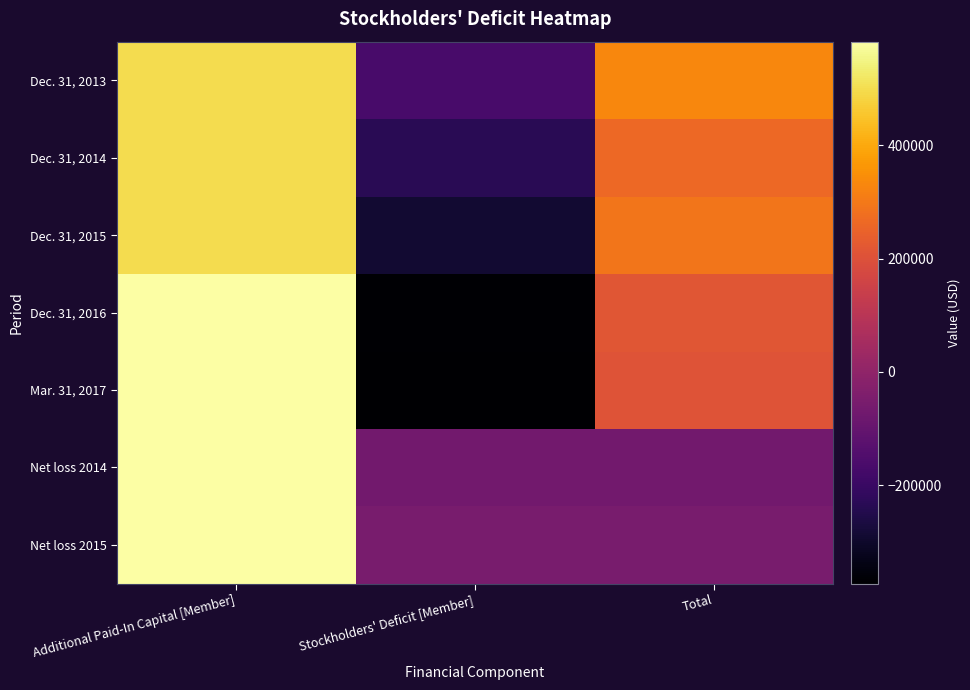

Reading left to right, what are all the values shown in this chart?

Dec. 31, 2013: Additional Paid-In Capital [Member]=497500	Stockholders' Deficit [Member]=-165818	Total=331682
Dec. 31, 2014: Additional Paid-In Capital [Member]=497500	Stockholders' Deficit [Member]=-234596	Total=262904
Dec. 31, 2015: Additional Paid-In Capital [Member]=497500	Stockholders' Deficit [Member]=-288809	Total=294260
Dec. 31, 2016: Additional Paid-In Capital [Member]=583069	Stockholders' Deficit [Member]=-367721	Total=215348
Mar. 31, 2017: Additional Paid-In Capital [Member]=583069	Stockholders' Deficit [Member]=-374040	Total=209029
Net loss 2014: Additional Paid-In Capital [Member]=583069	Stockholders' Deficit [Member]=-68778	Total=-68778
Net loss 2015: Additional Paid-In Capital [Member]=583069	Stockholders' Deficit [Member]=-54213	Total=-54213